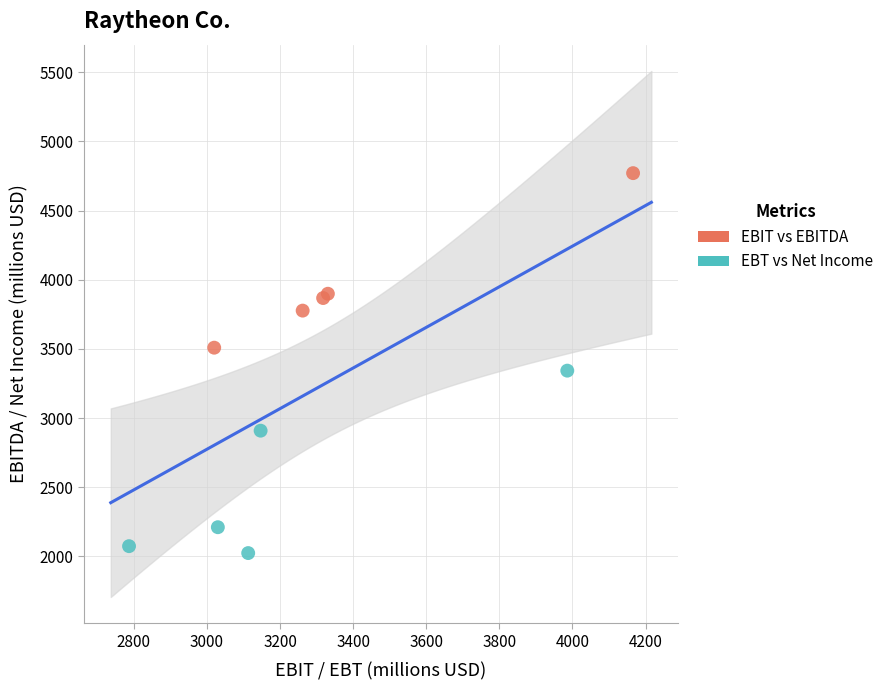

Which series reaches the maximum Y coordinate?

EBIT vs EBITDA